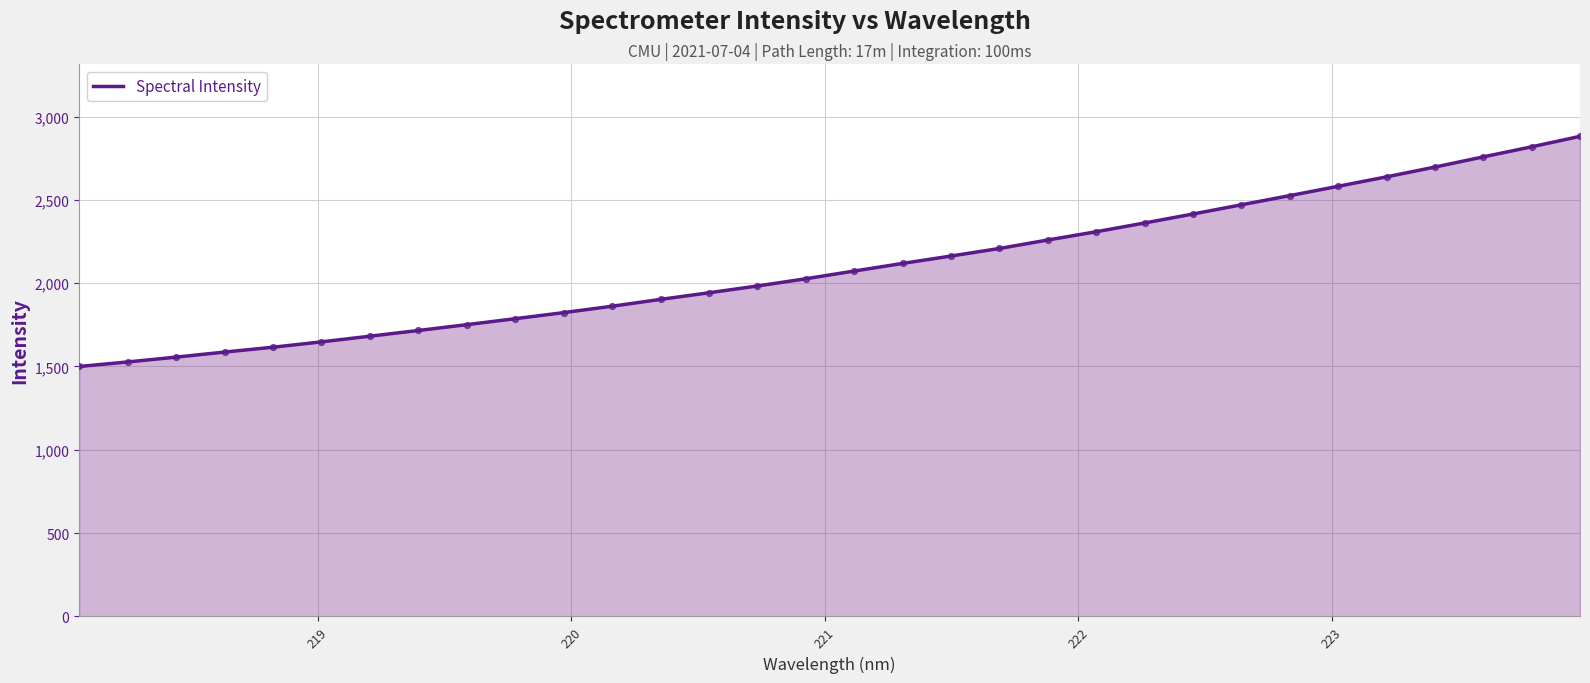

What is the smallest value displayed?

1500.1